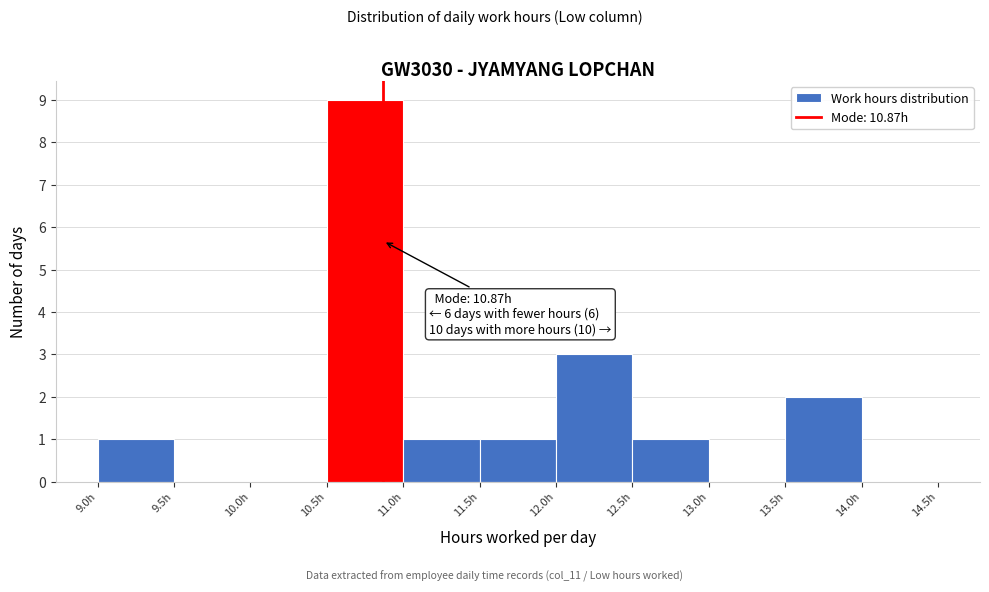

Which range on the x-axis has the tallest bar?

10.5 to 11.0